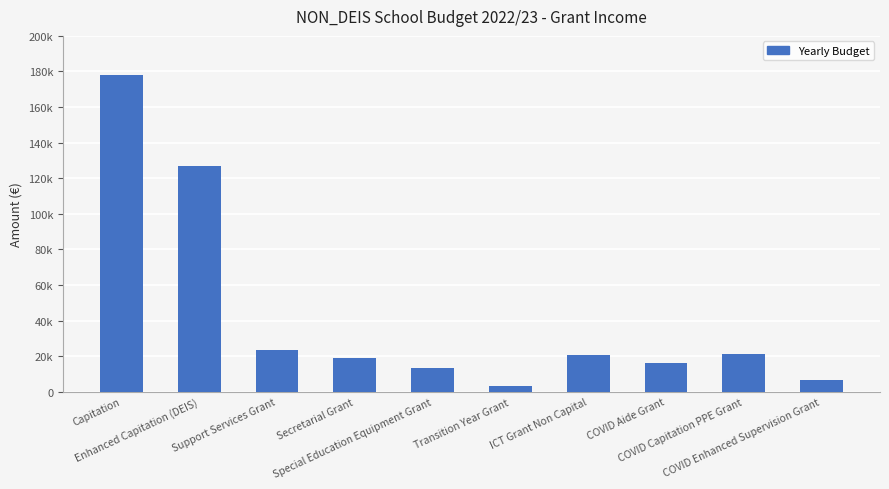

List the labels in order of value, largest first.

Capitation, Enhanced Capitation (DEIS), Support Services Grant, COVID Capitation PPE Grant, ICT Grant Non Capital, Secretarial Grant, COVID Aide Grant, Special Education Equipment Grant, COVID Enhanced Supervision Grant, Transition Year Grant